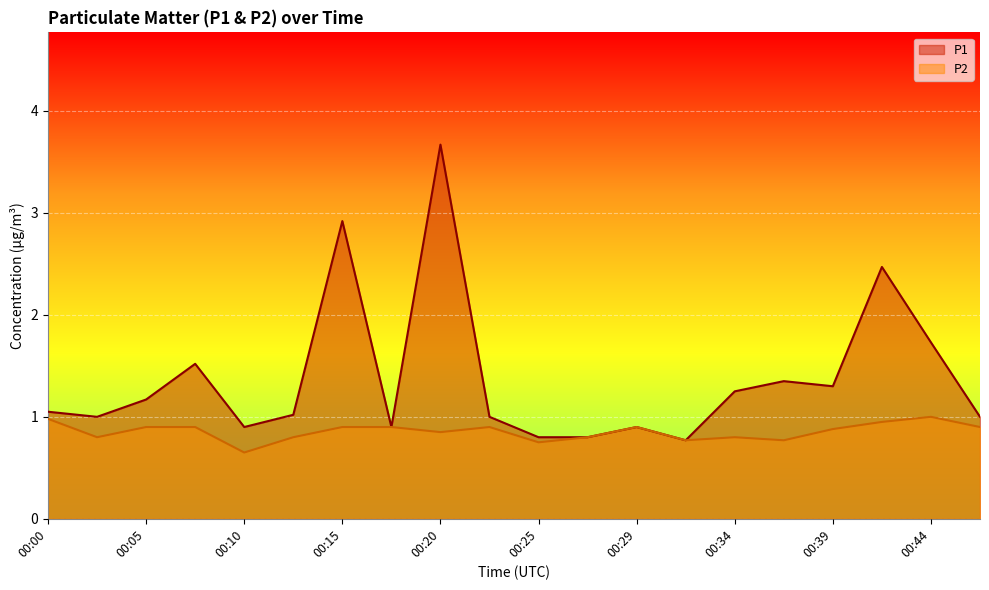

What is the difference between the maximum and minimum values in the P2 series?

0.3